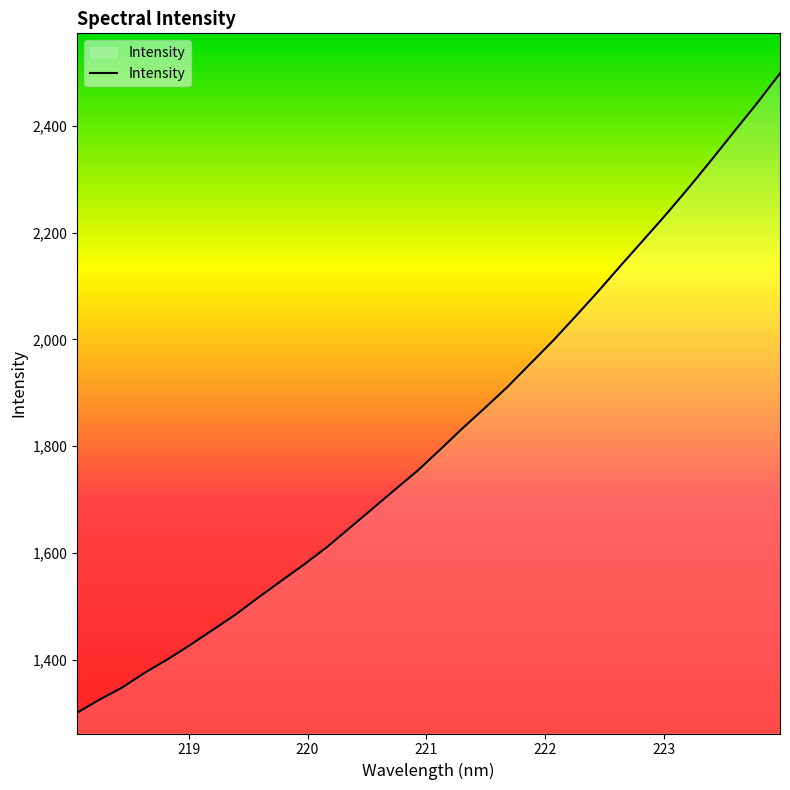

What is the difference between the maximum and minimum values?

1197.9